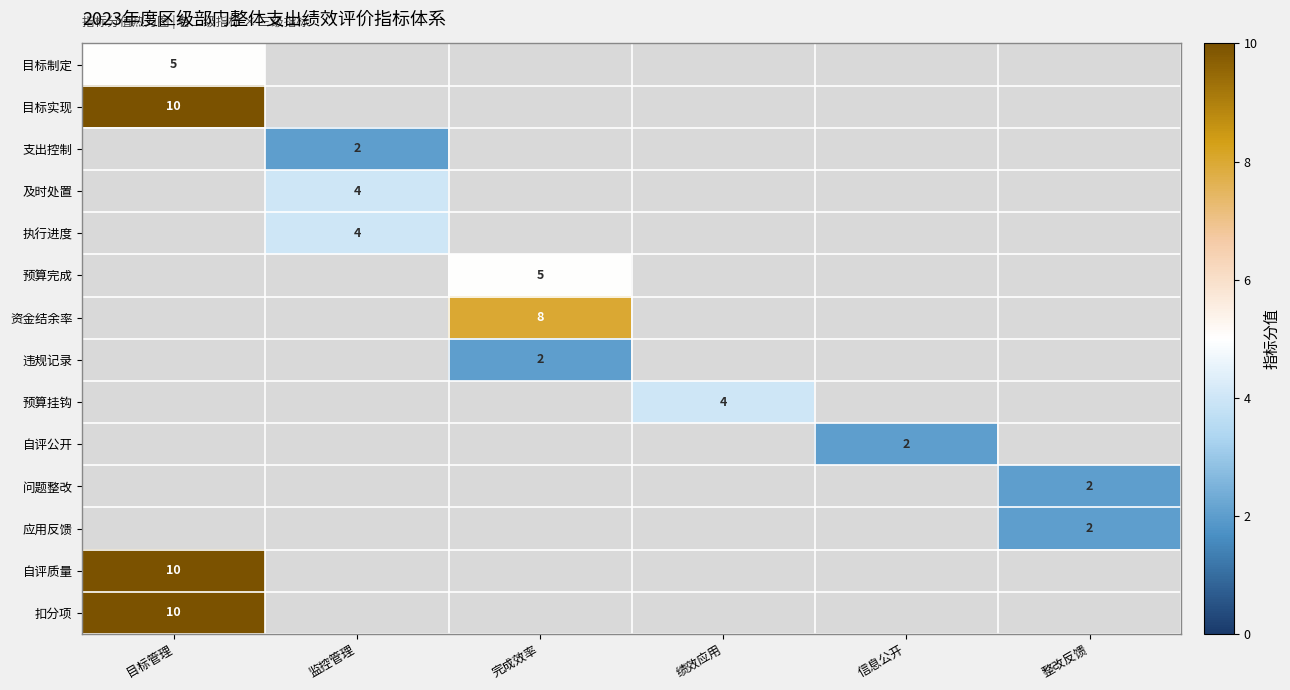

What is the minimum value shown in the chart?

2.0